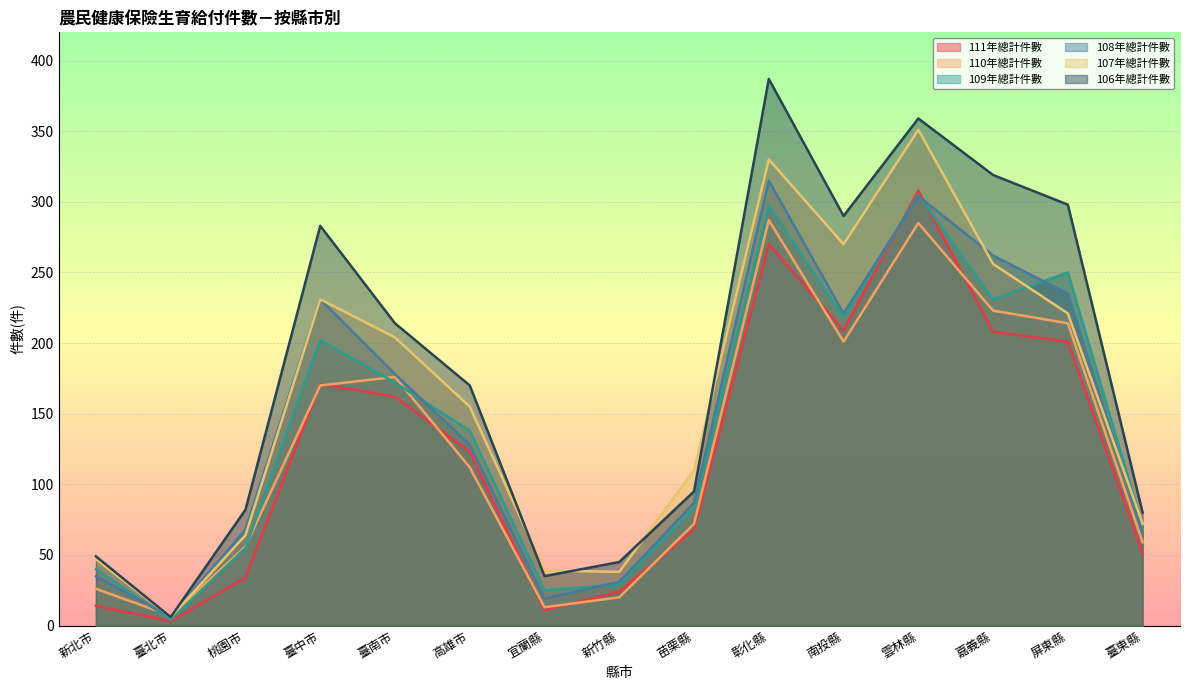

Which category has the lowest value in the 108年總計件數 series?

臺北市